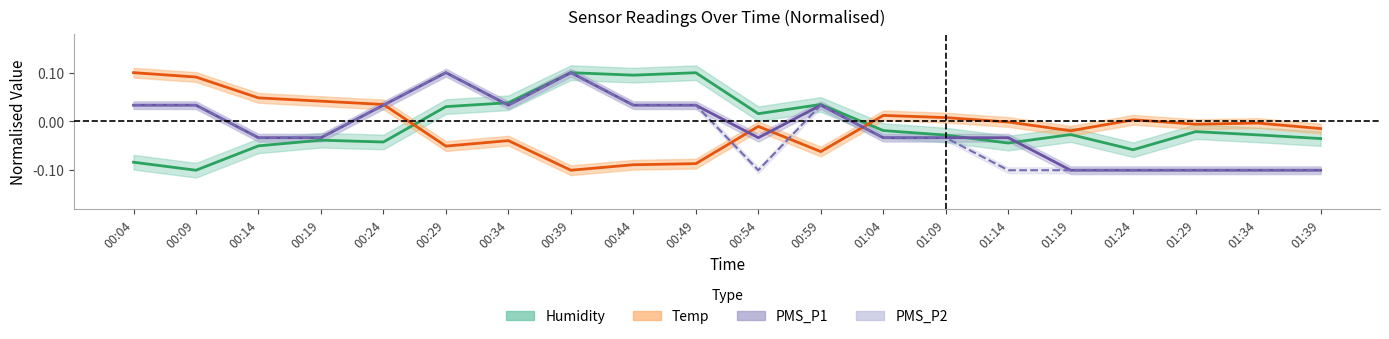

What is the difference between the highest and lowest values at 00:29?

0.2